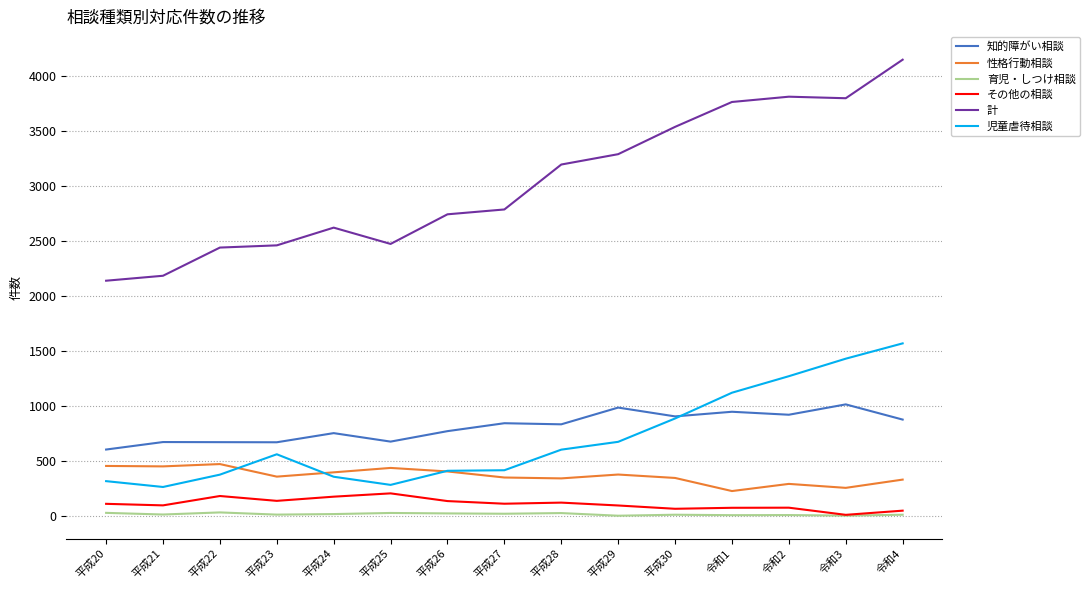

True or false: 知的障がい相談 and 育児・しつけ相談 intersect in this chart.

False